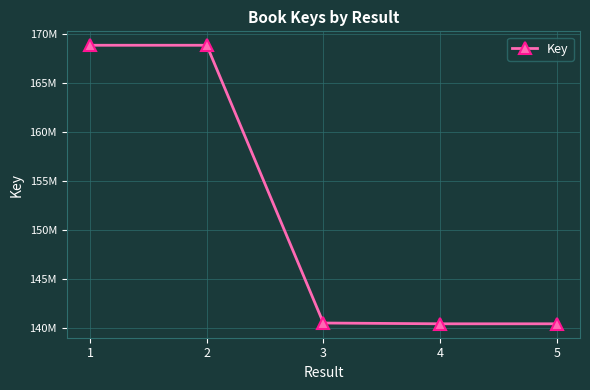

Does the chart have visible grid lines?

Yes